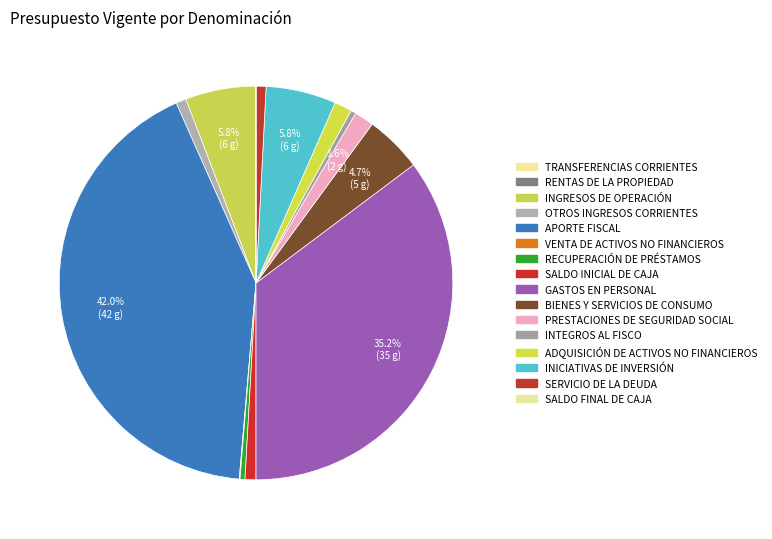

To the nearest percent, what is the difference between the largest and smallest slice percentages?

42%